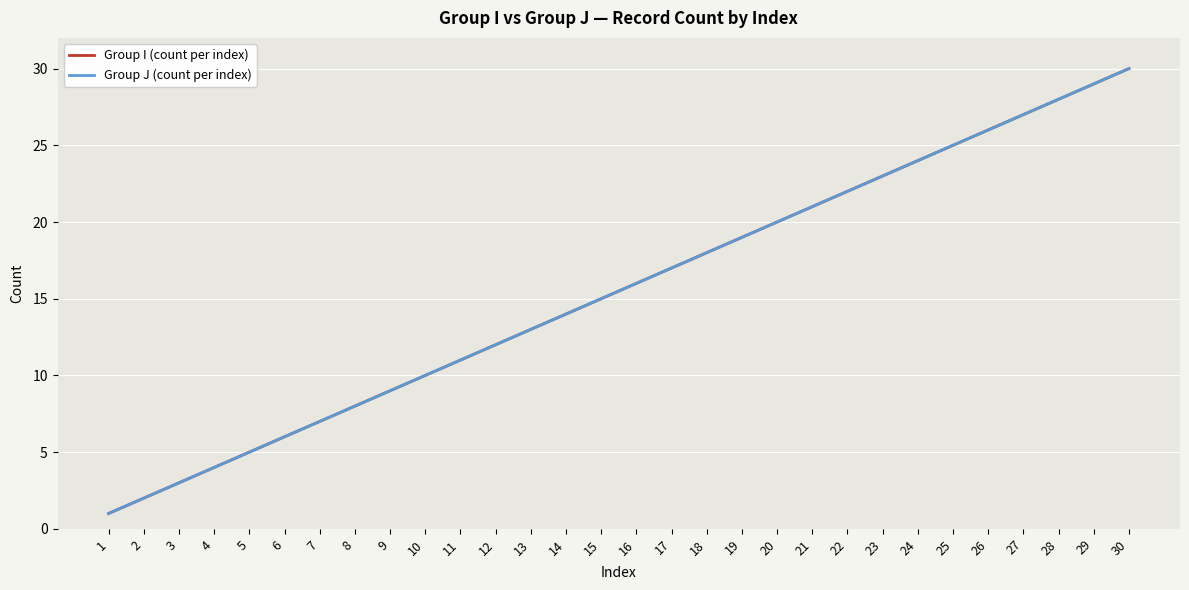

Is the value of Group J (count per index) at 24 greater than the value of Group I (count per index) at 27?

No